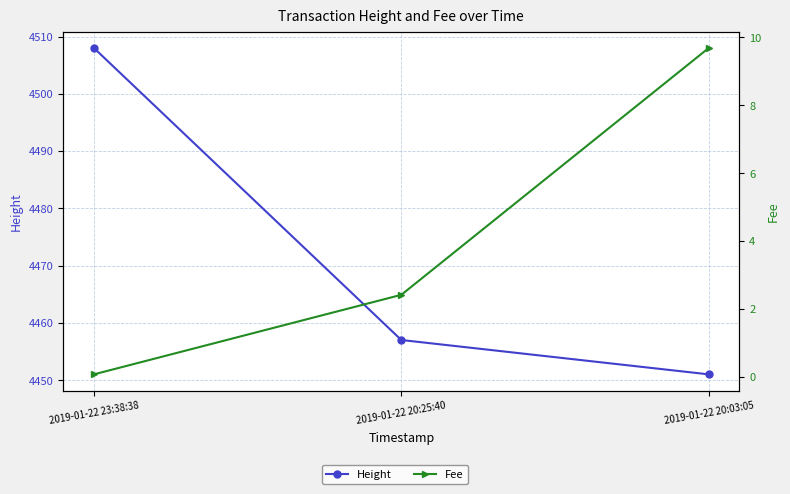

What is the sum of all Height values?

13416.0